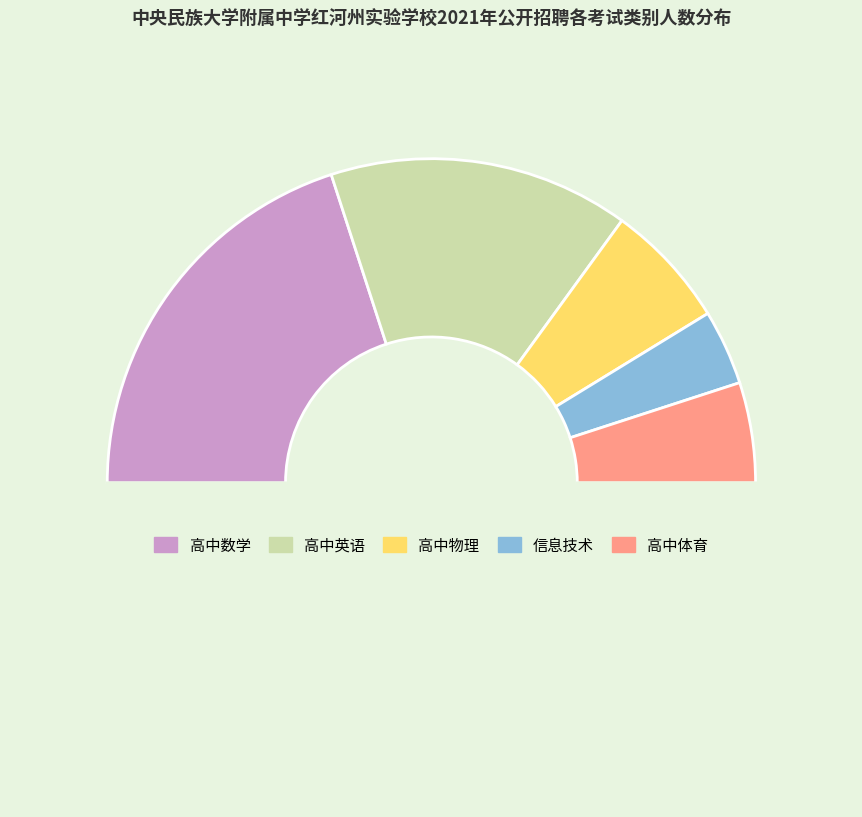

How many segments does this pie chart have?

6